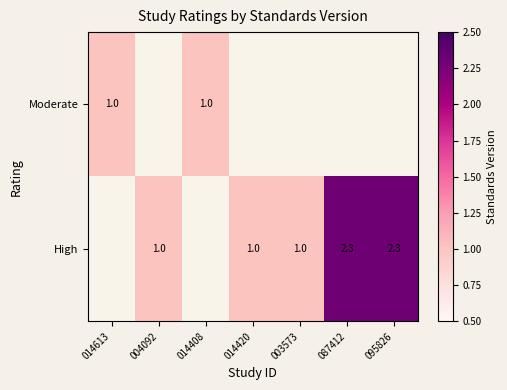

True or false: High has a value of 1.0 at 003573.

True